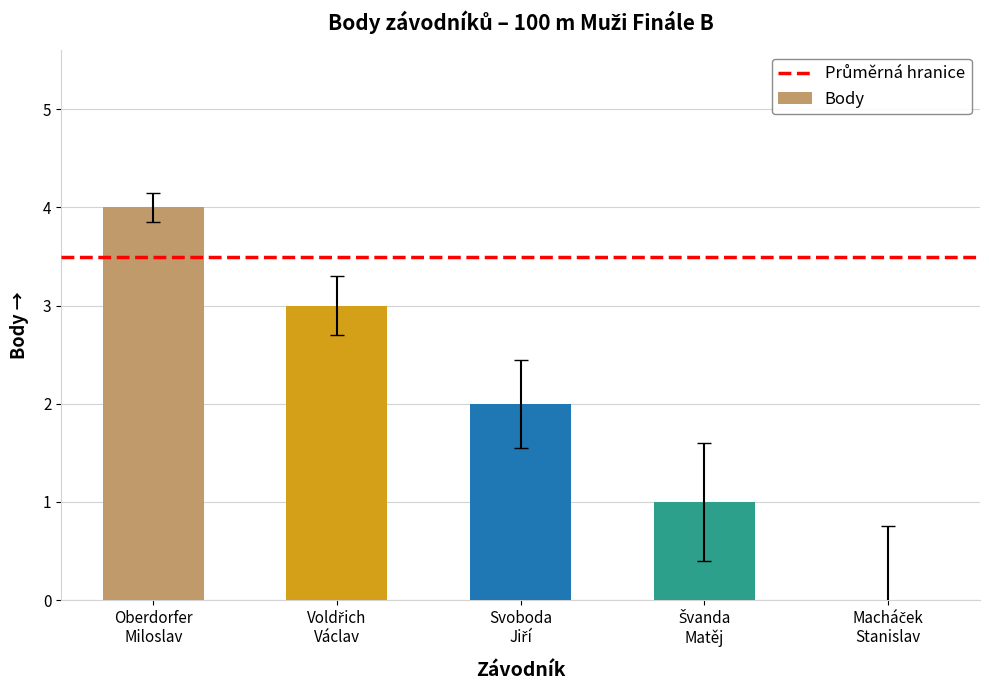

What is the maximum value shown in the chart?

4